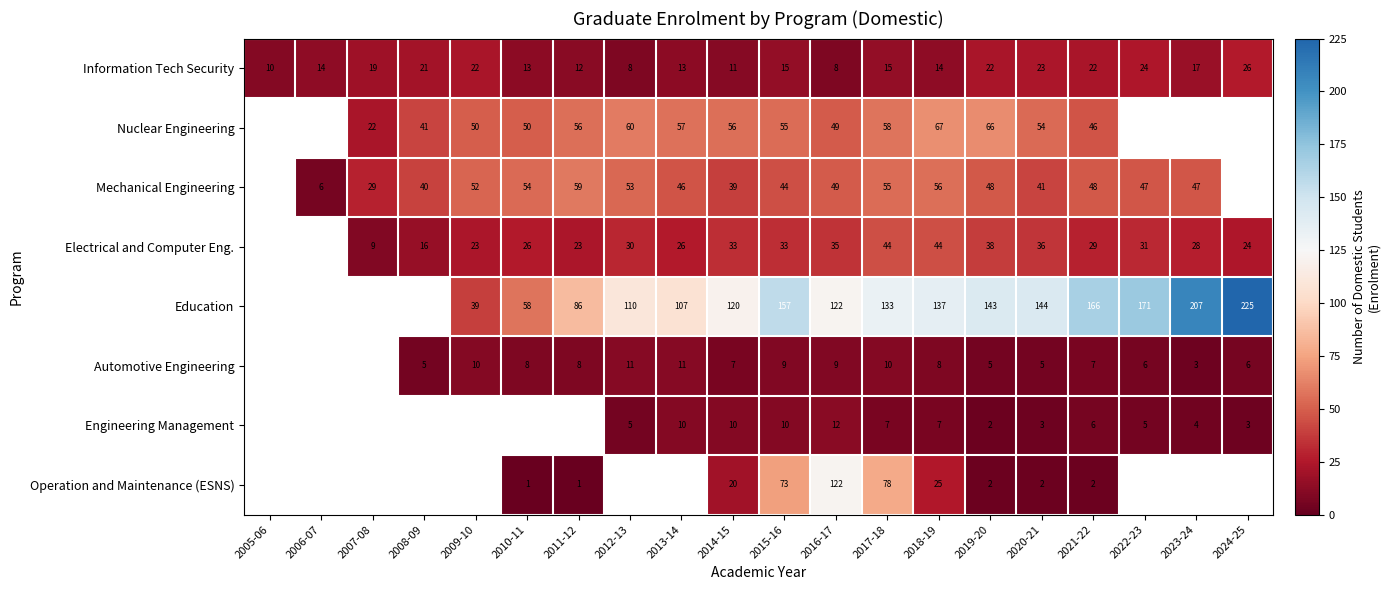

Between 2023-24 and 2008-09, which is larger?

2008-09